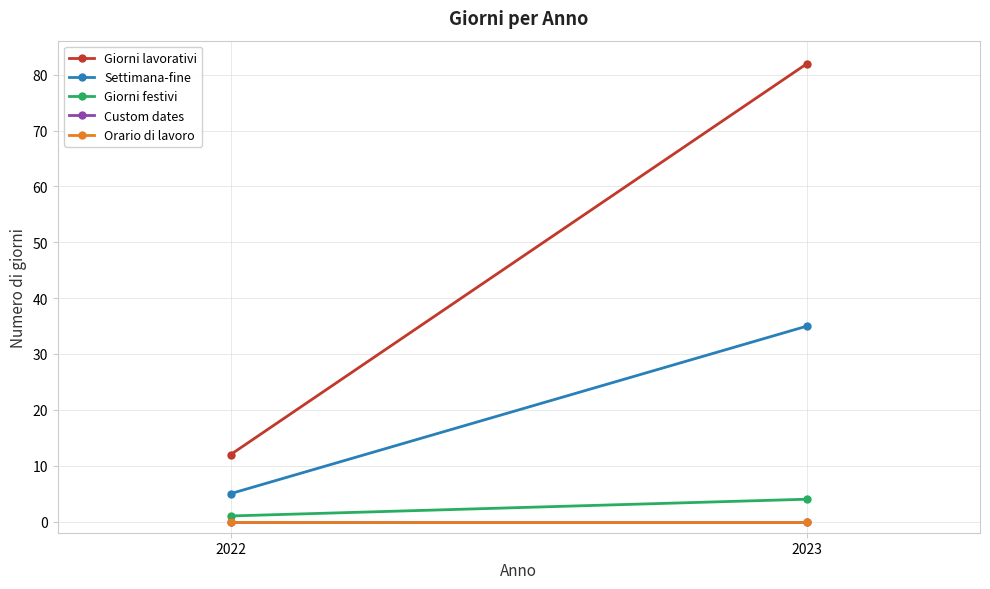

Where is Giorni festivi nearest to the value 2?

2022